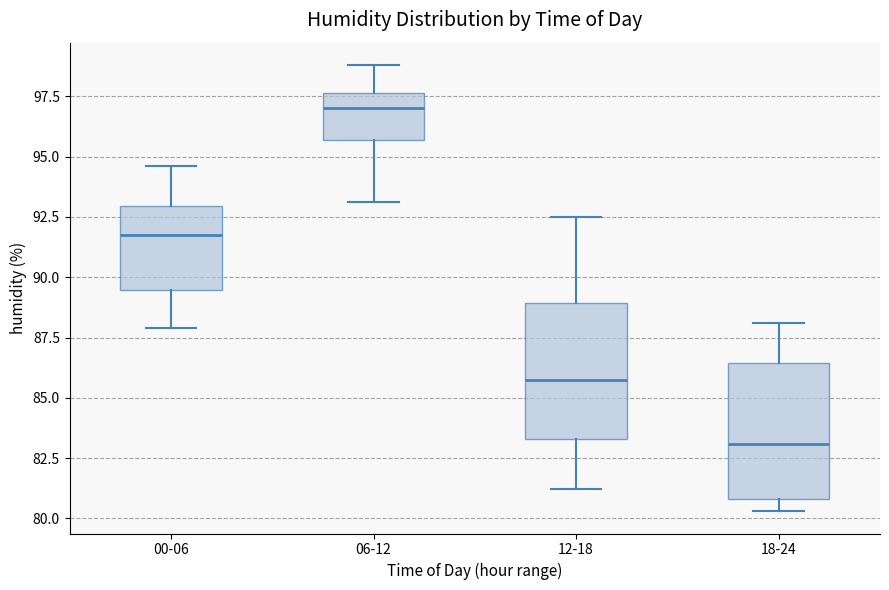

Which box has the lowest median line?

18-24